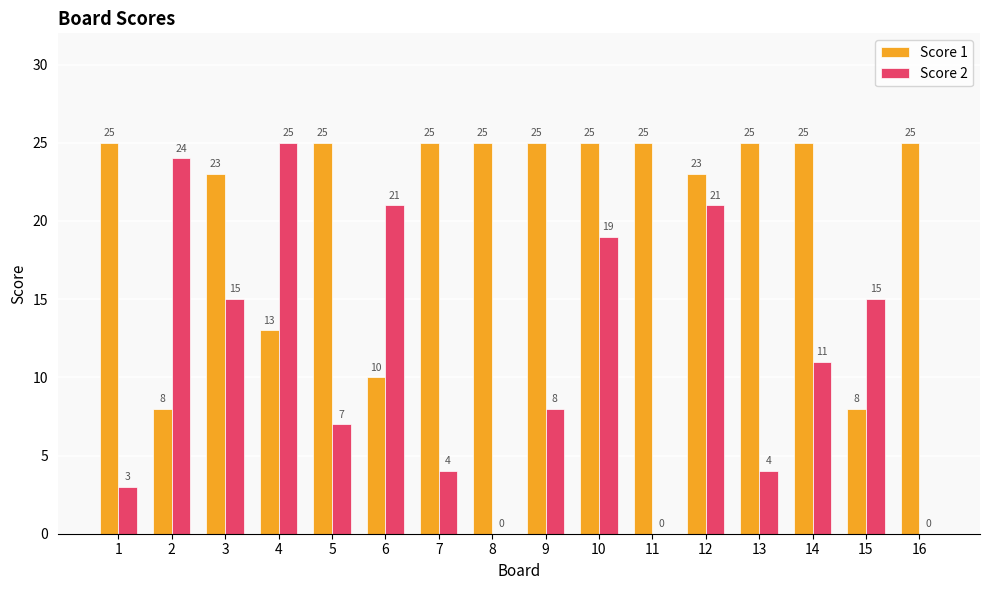

How many groups of bars are there?

16